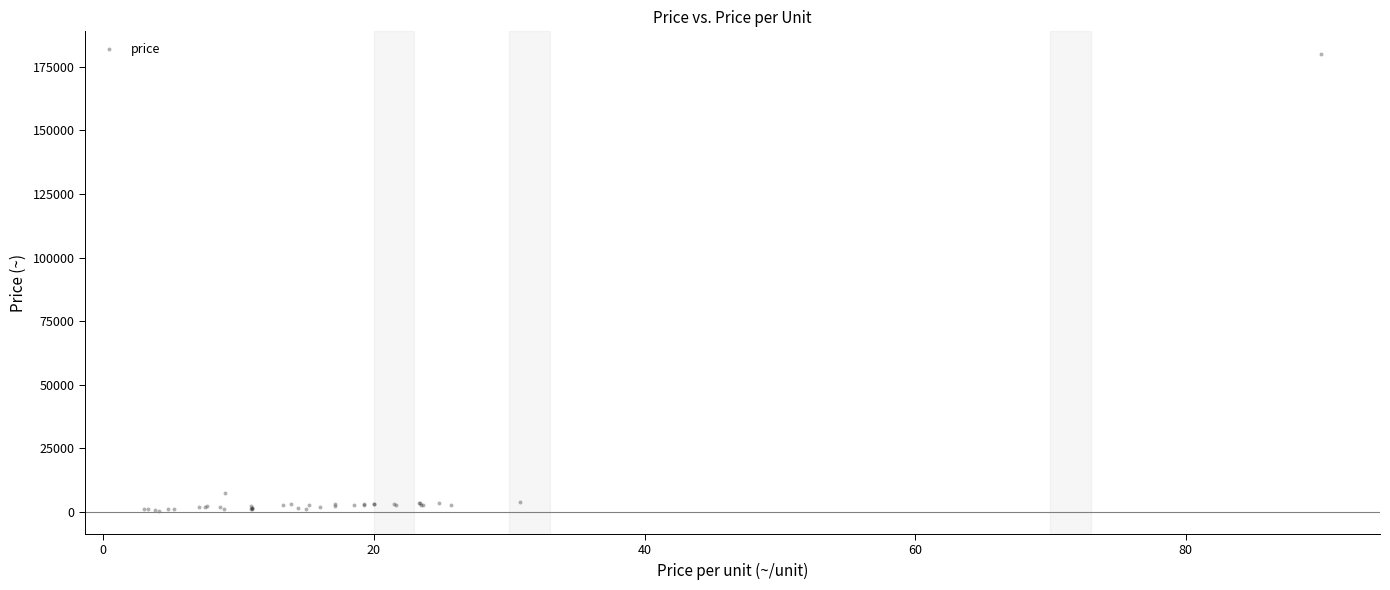

What Y value in the scatter plot is closest to 90155?

7500